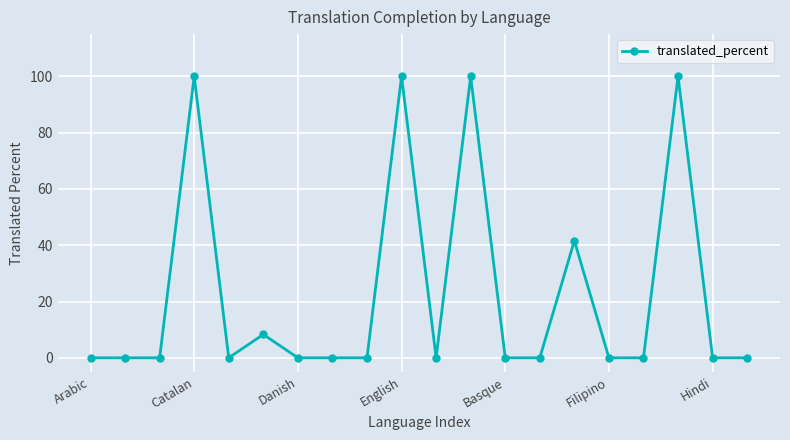

What is the greatest value displayed?

100.0